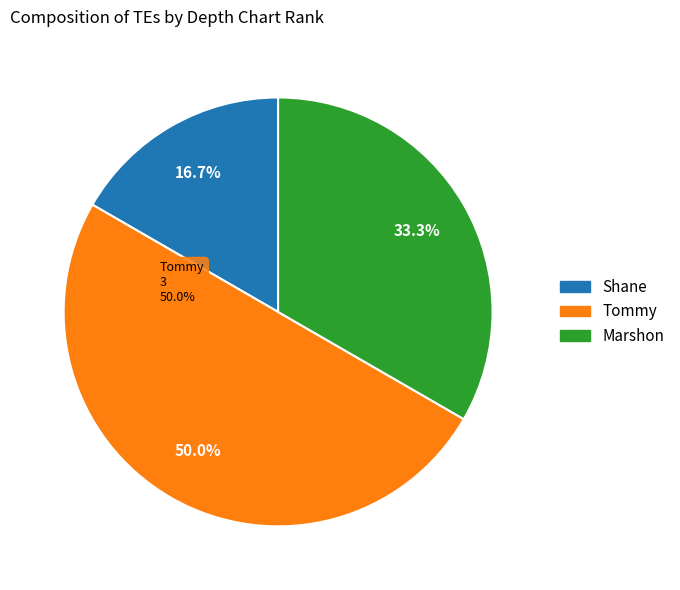

Is it true that Marshon is 26% of the pie?

False